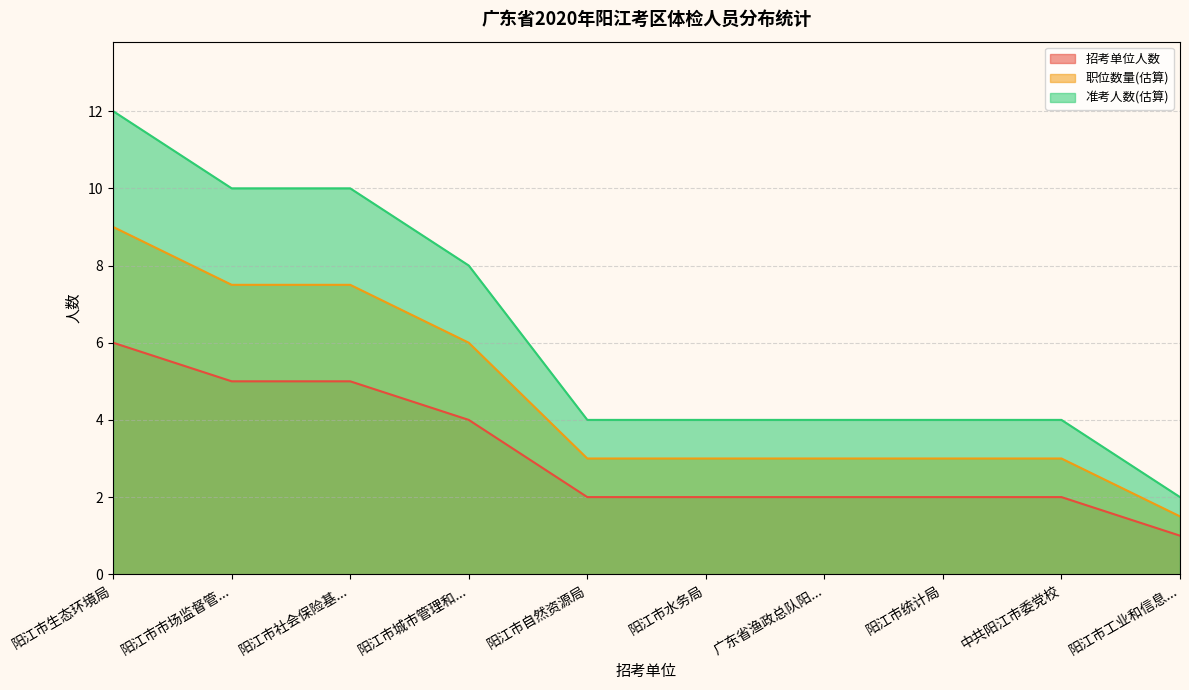

What are all the series names shown in the legend?

招考单位人数, 职位数量(估算), 准考人数(估算)